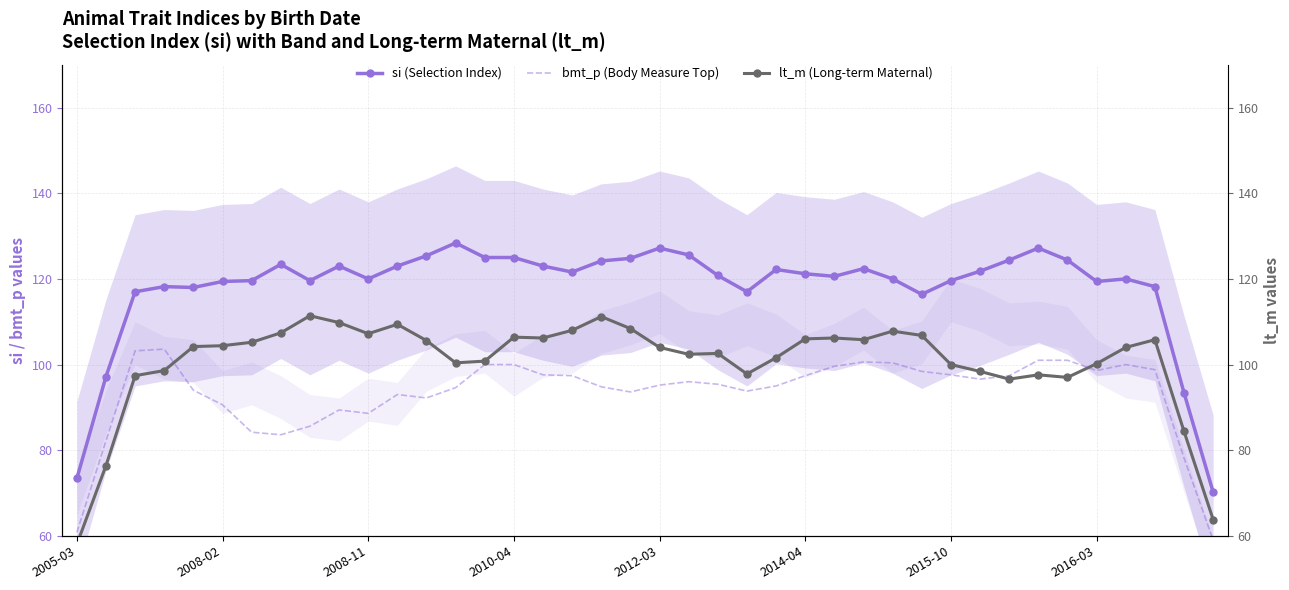

What is the average value of the si (Index) series?

118.0